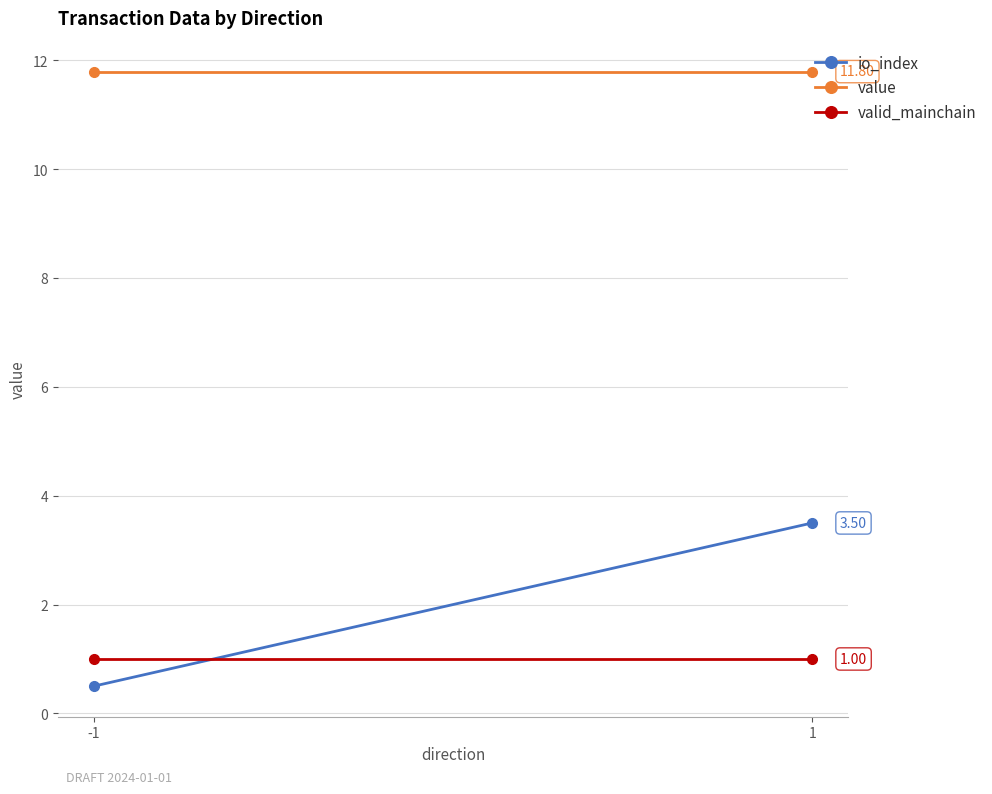

Read the value value at -1.

11.8